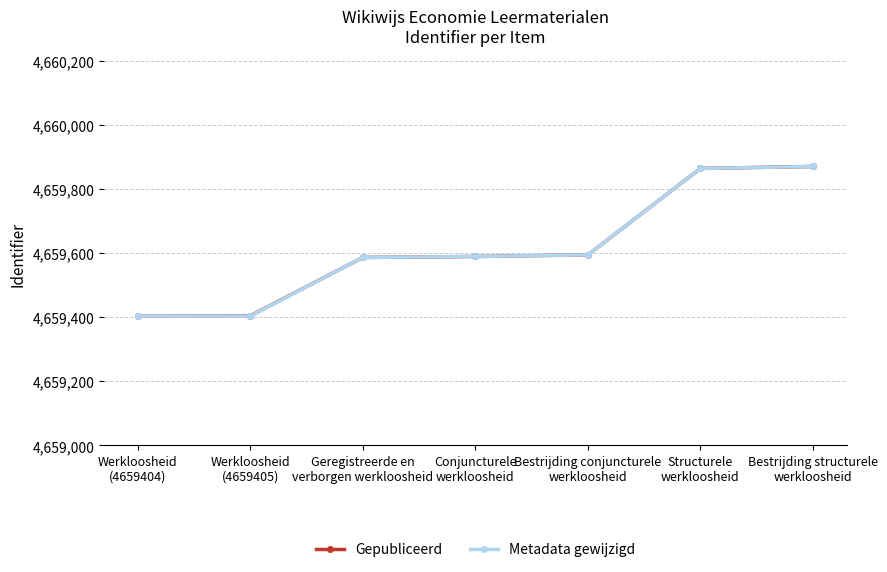

What is the lowest value of the Gepubliceerd series?

4659404